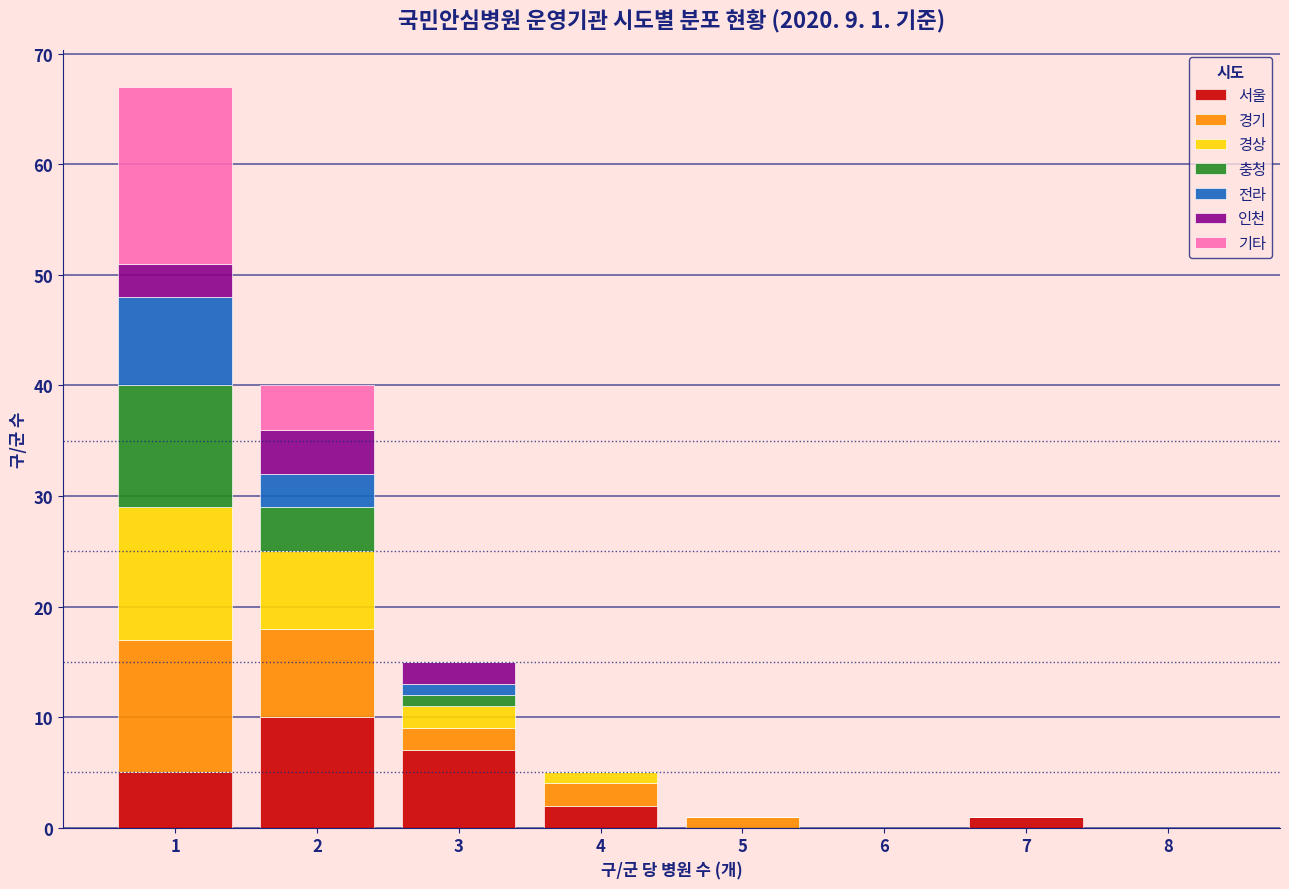

Which range on the x-axis has the tallest stacked bar (by total height)?

0.5 to 1.5